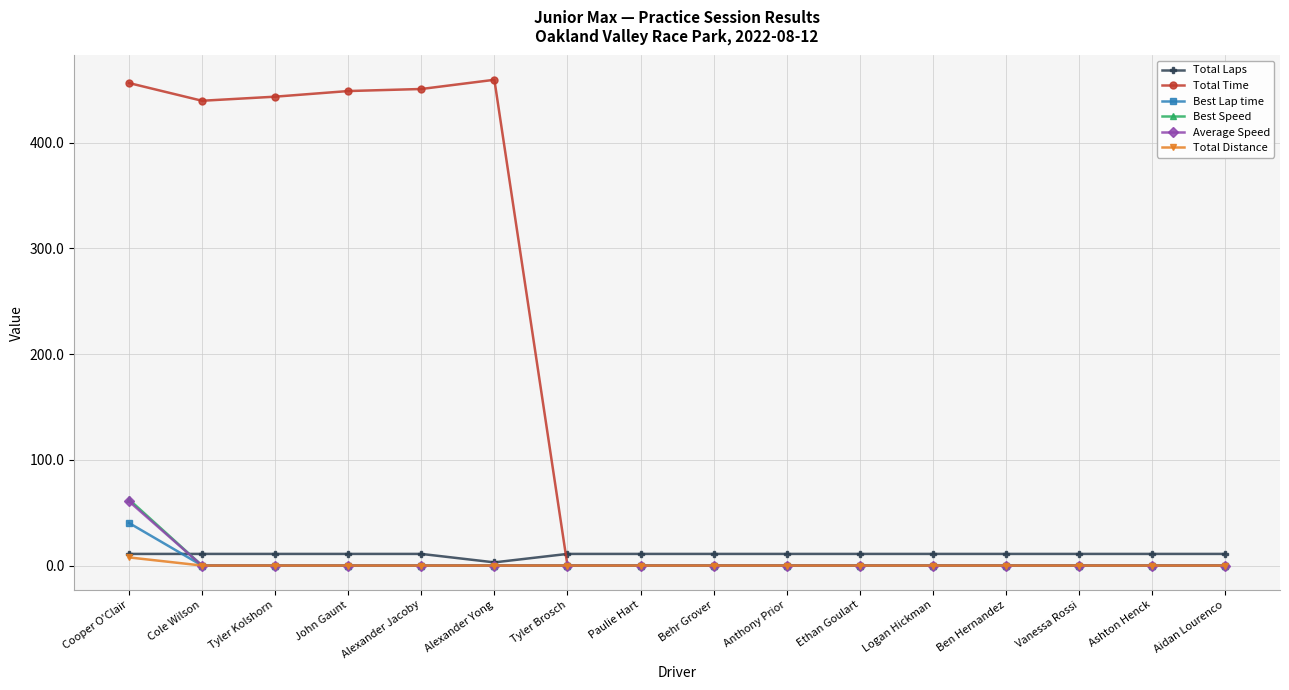

What is the label of the 14th point from the left?

Vanessa Rossi